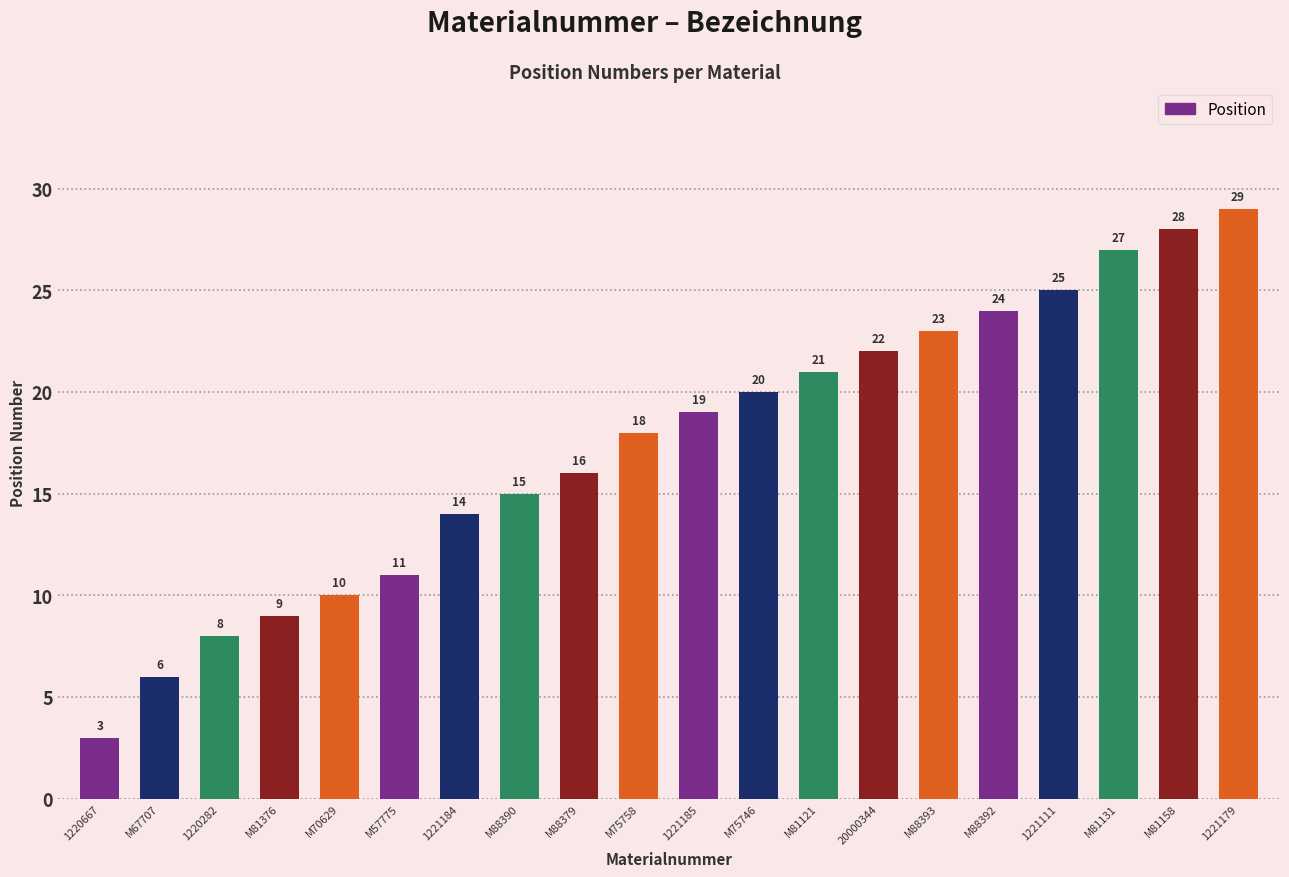

What is the value of the 17th bar from the left?

25